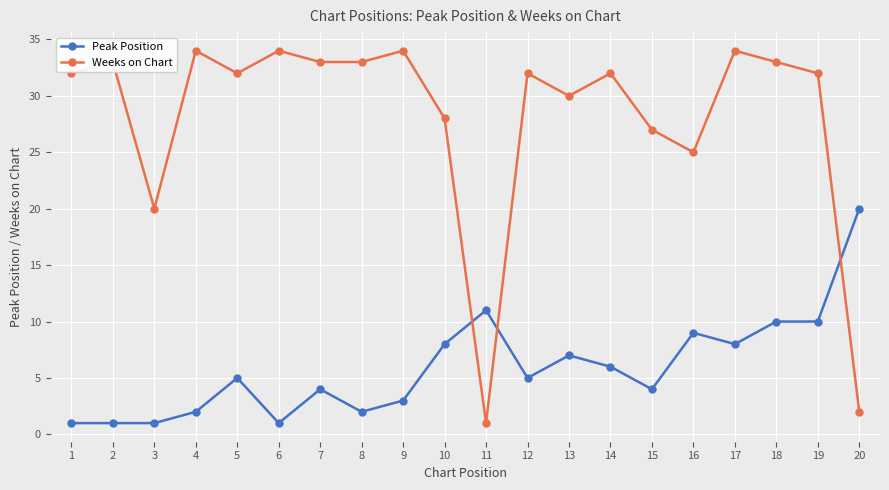

True or false: Weeks on Chart has more than 2 interior local peaks.

True